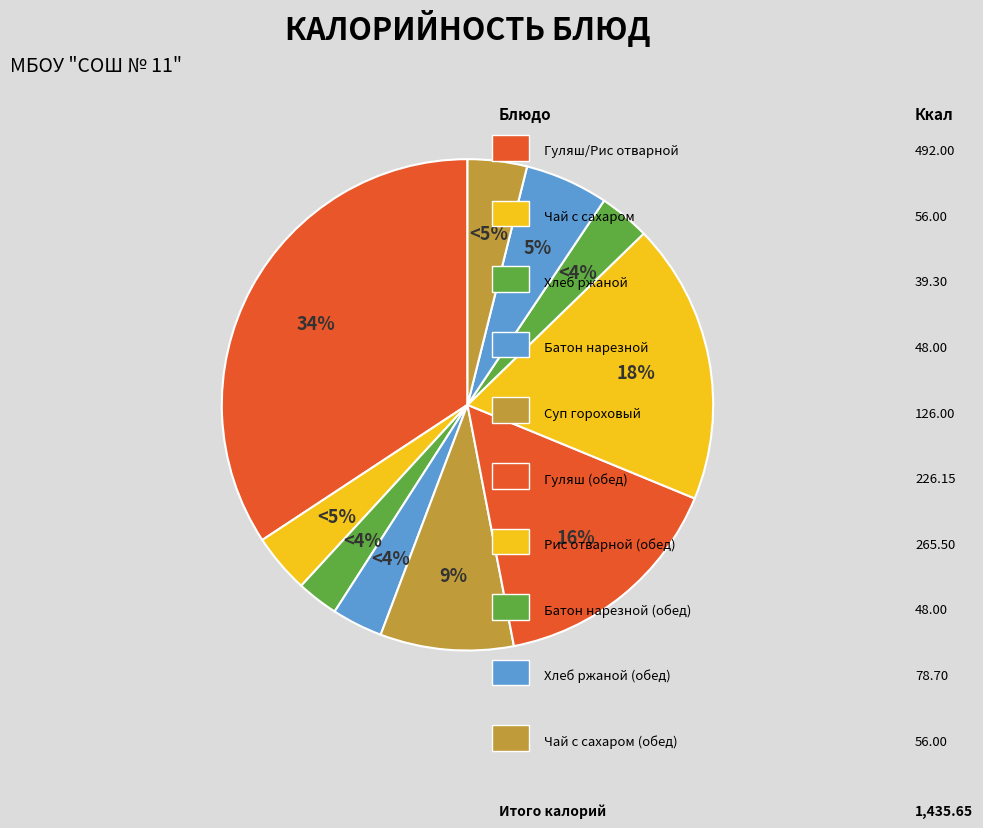

Rank the categories by value from lowest to highest.

Хлеб ржаной (завтрак), Батон нарезной (завтрак), Батон нарезной (обед), Чай с сахаром (завтрак), Чай с сахаром (обед), Хлеб ржаной (обед), Суп гороховый, Гуляш (обед), Рис отварной с маслом (обед), Гуляш 100/Рис отварной с маслом